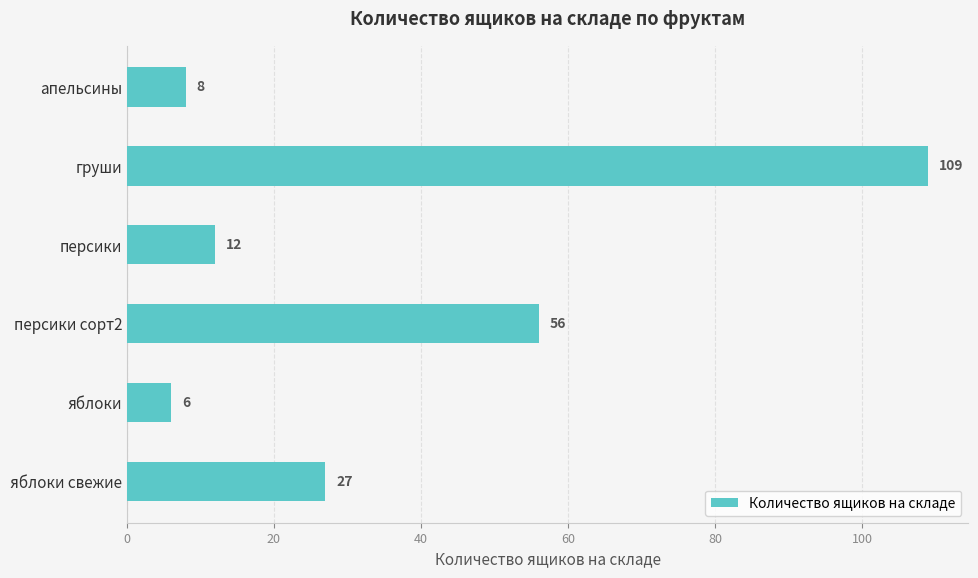

How many data points are less than 27?

3